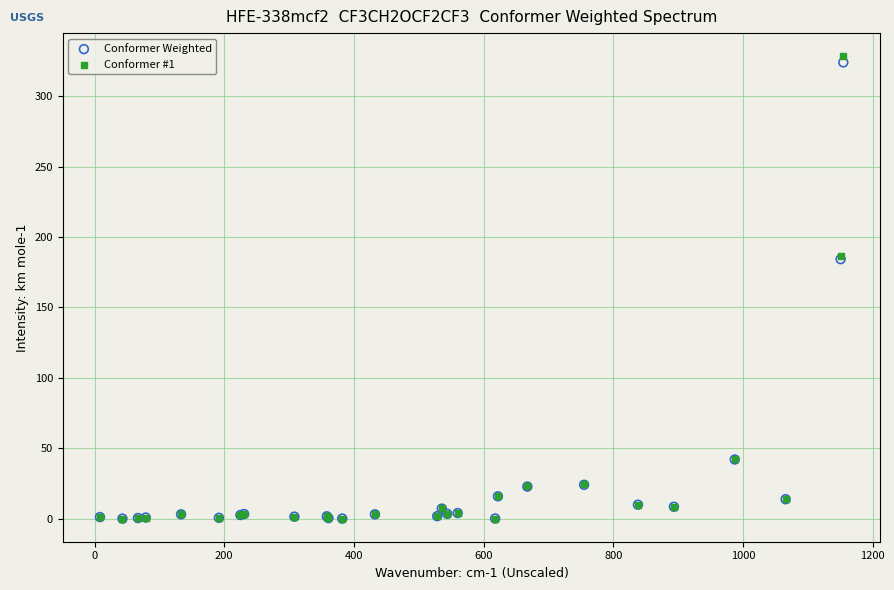

What are all the series names shown in the legend?

Conformer Weighted, Conformer #1